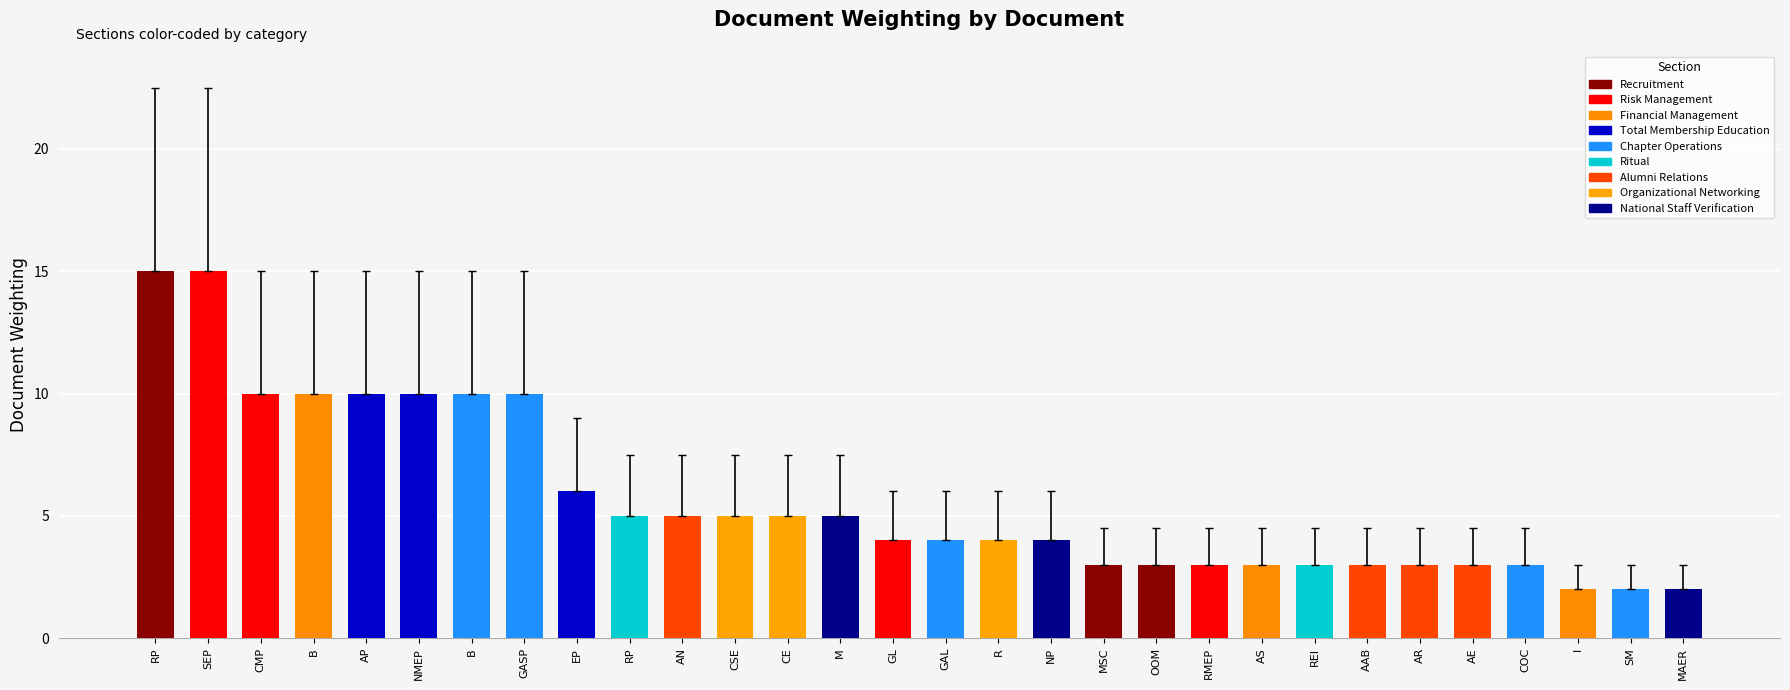

How many bars are there in total?

30